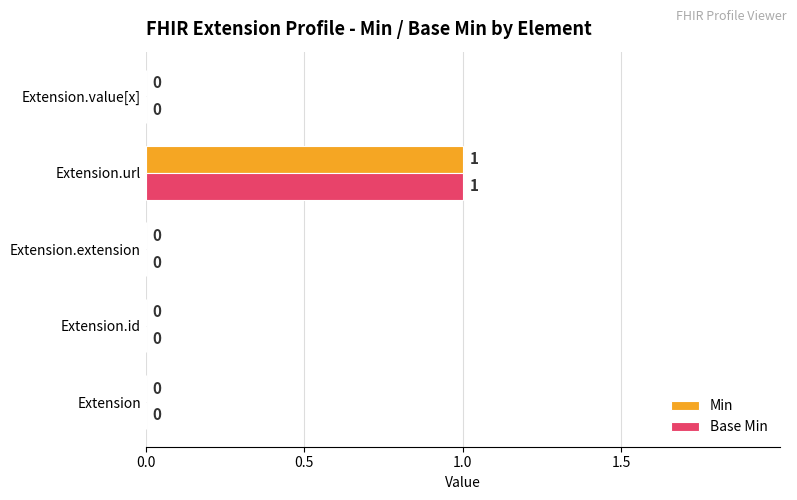

The value of Base Min at Extension.url is 1. True or false?

True